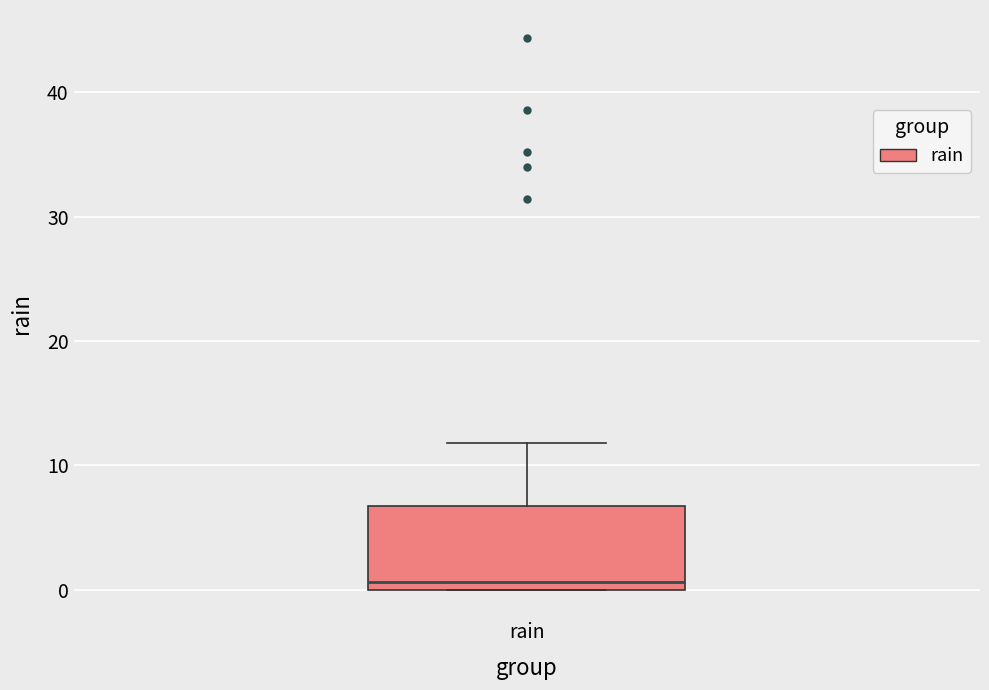

Where is the upper edge of the box for rain on the y-axis? The values are not printed on the chart, so give them approximately, as read against the axis.

7